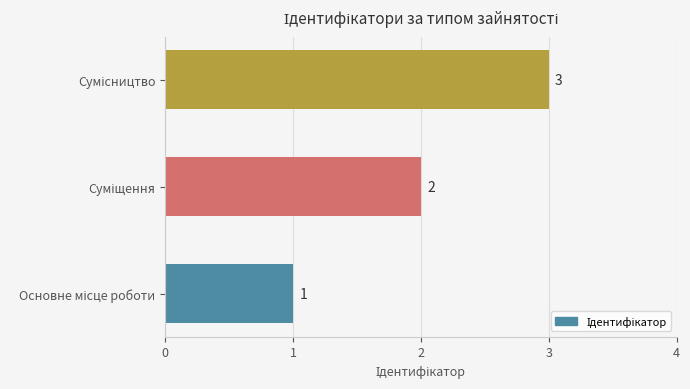

Count the values in the range 1 to 3.

3